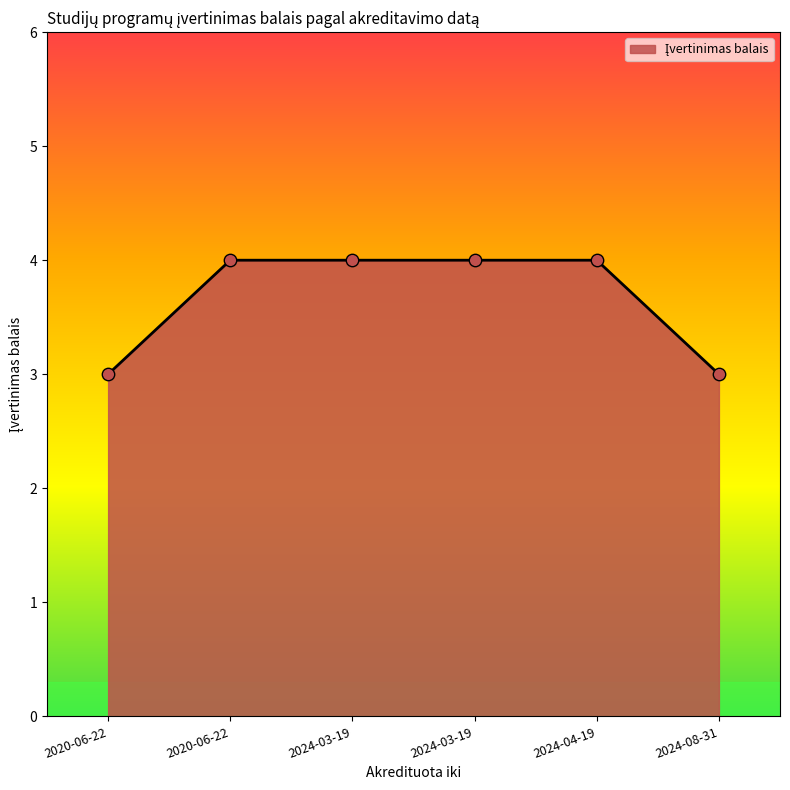

Between 2024-03-19 and 2024-08-31, which is larger?

2024-03-19